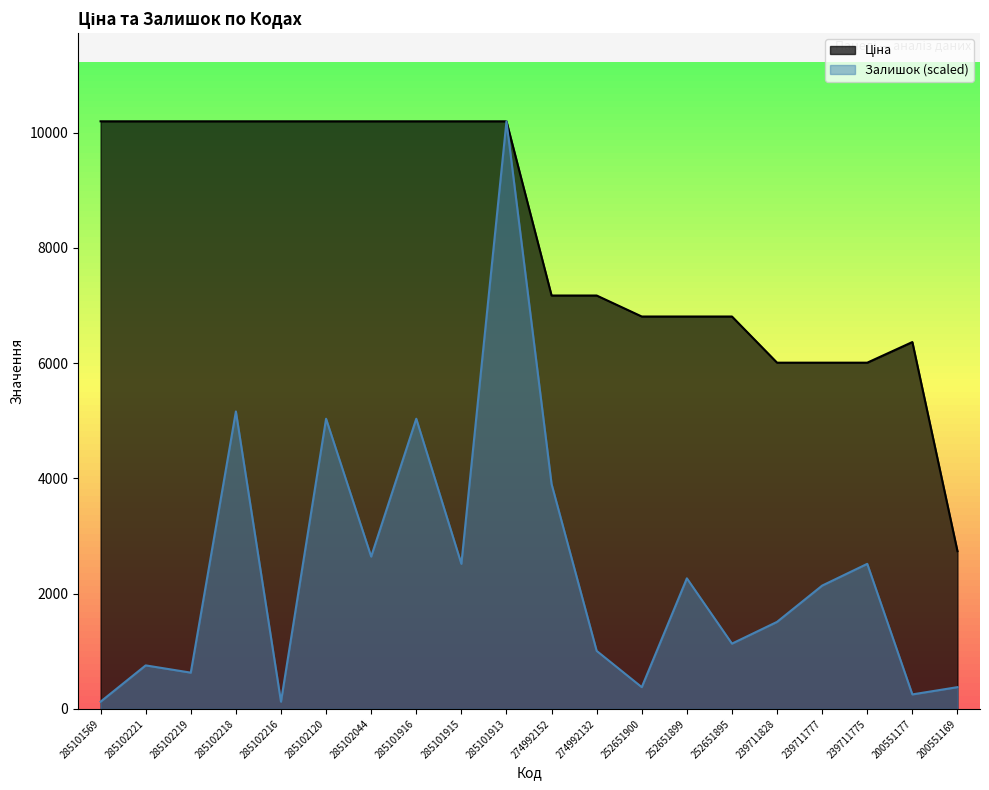

What is the lowest value of the Ціна series?

2737.4